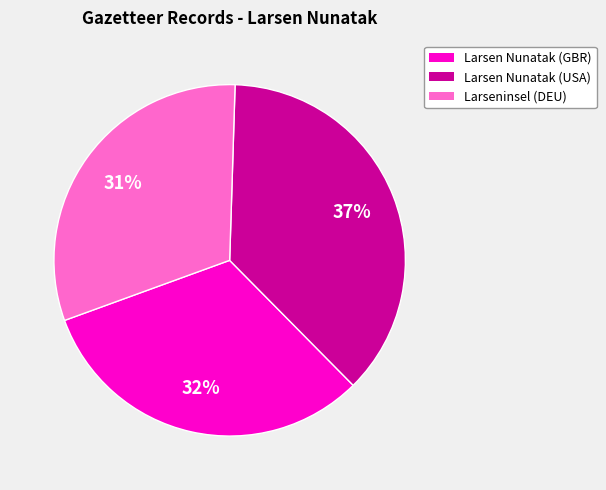

Do Larsen Nunatak (USA) and Larsen Nunatak (GBR) together represent more than half of the pie?

Yes